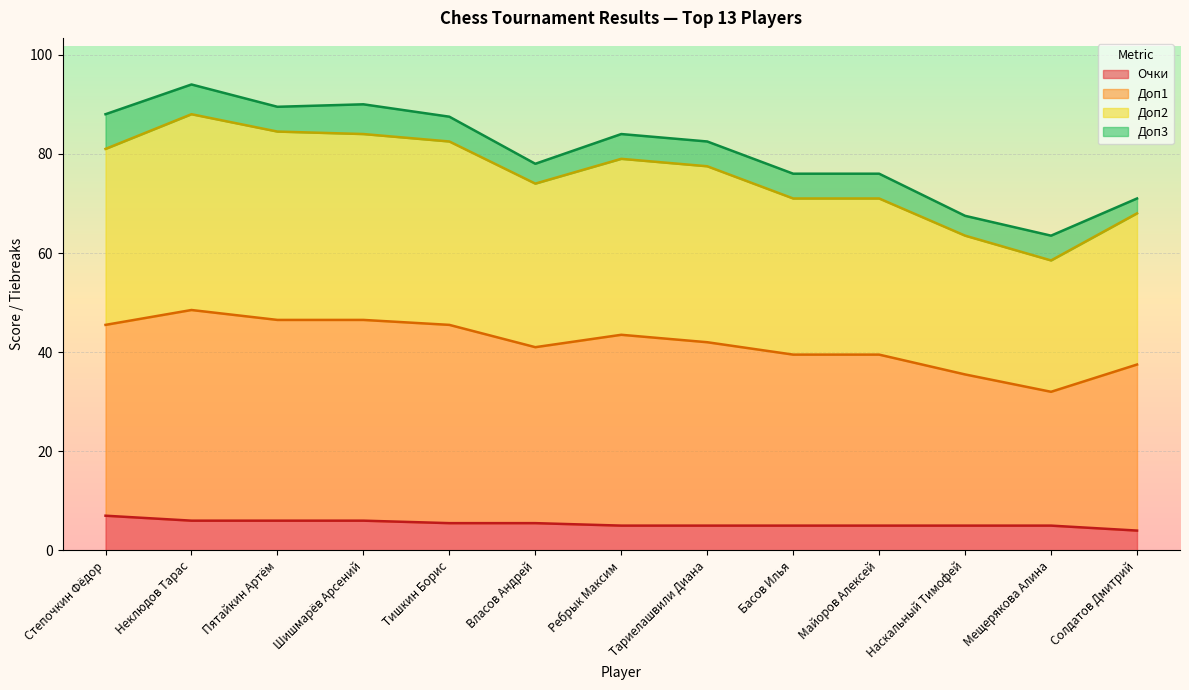

At which label does Доп1 reach its minimum?

Мещерякова Алина